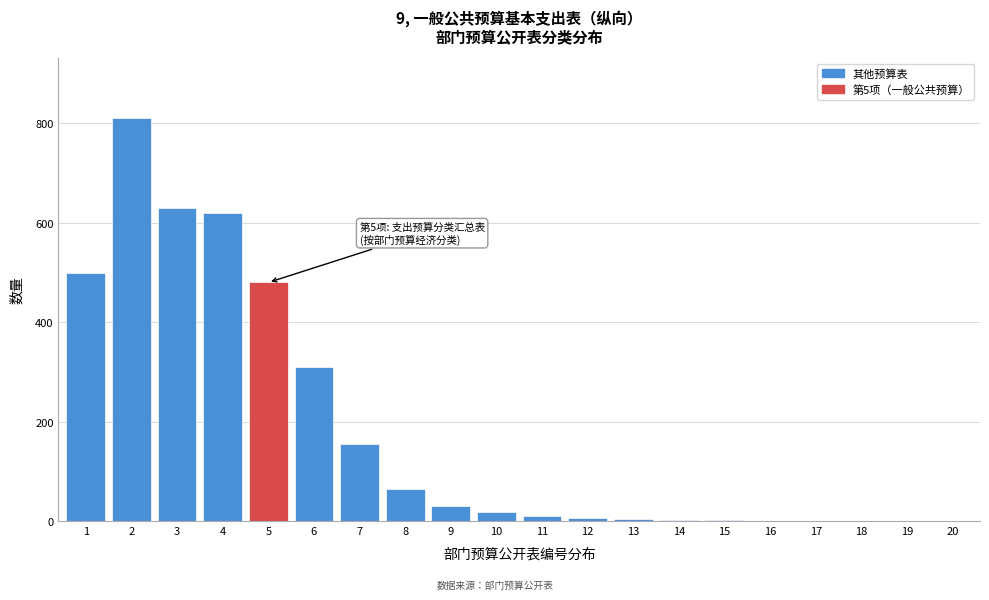

What is the greatest value displayed?

810